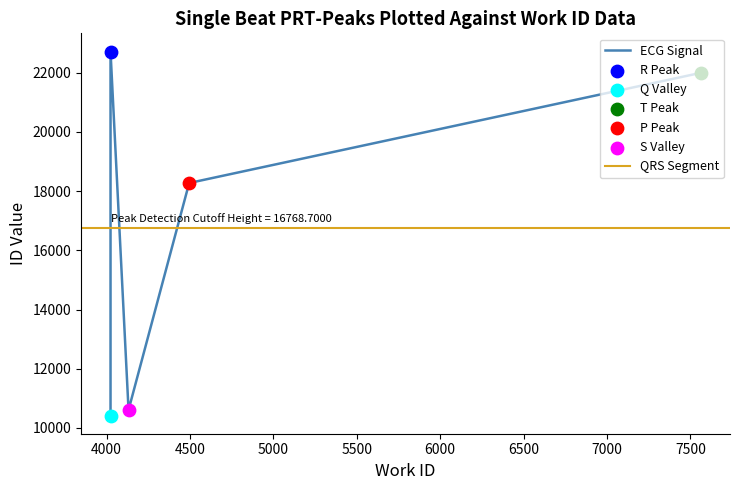

Which has a higher value, 4024 or 4495?

4024